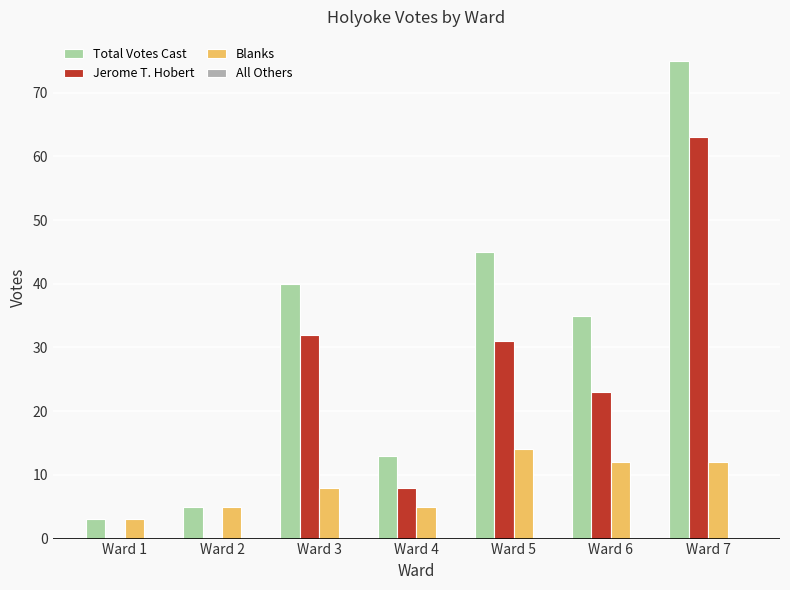

The Total Votes Cast series shows 3 at Ward 1. True or false?

True